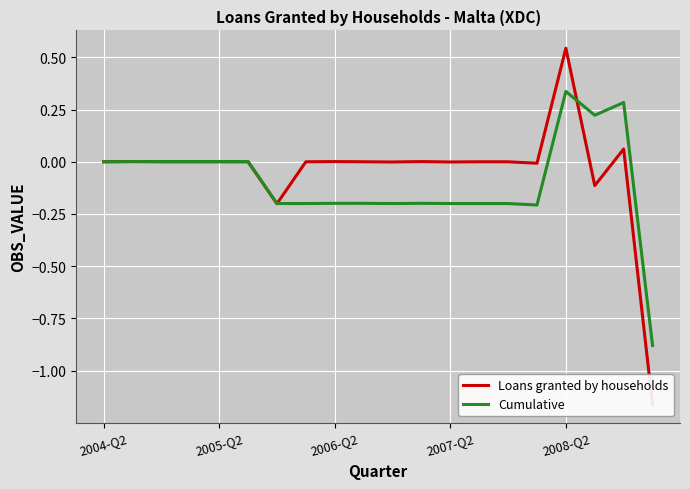

At which label does Cumulative reach its peak?

2008-Q2